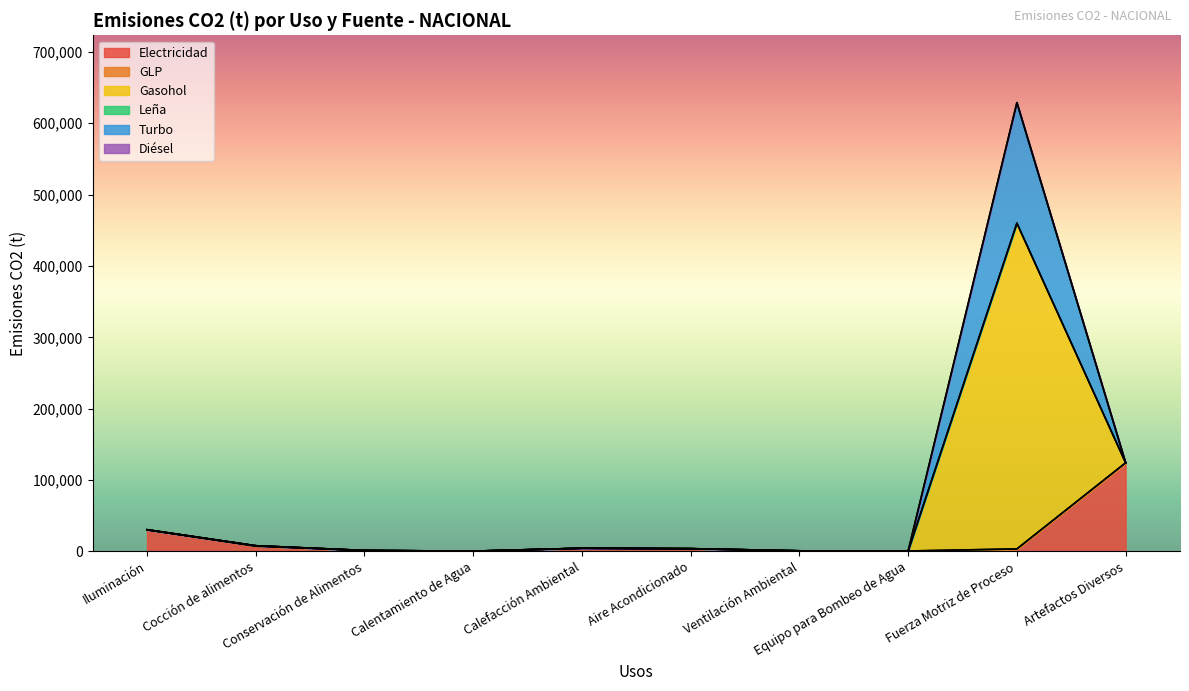

At which label does Electricidad reach its minimum?

Calentamiento de Agua